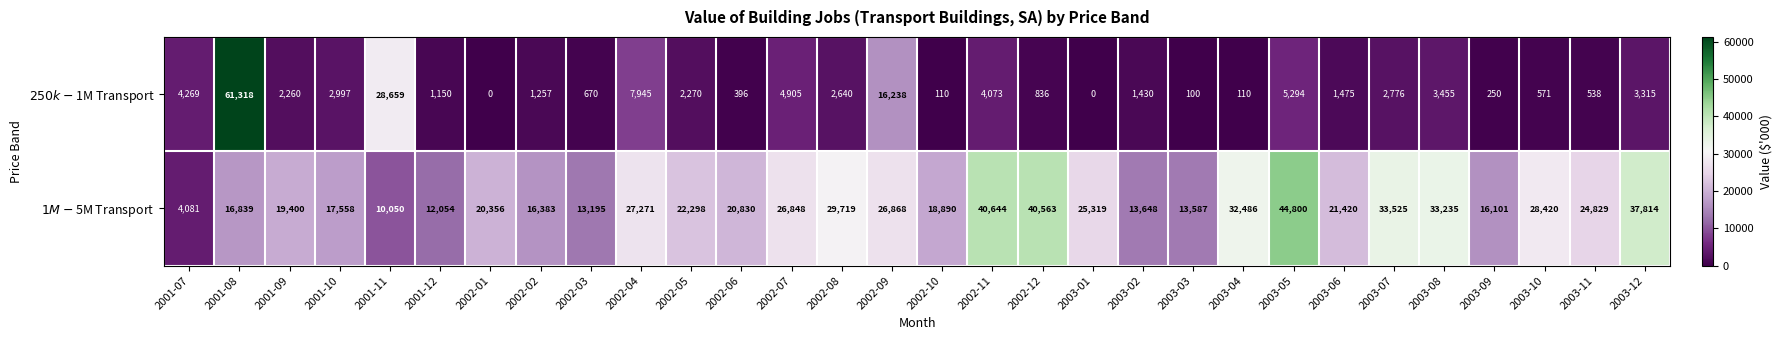

At how many categories does at least one series exceed 35166?

5